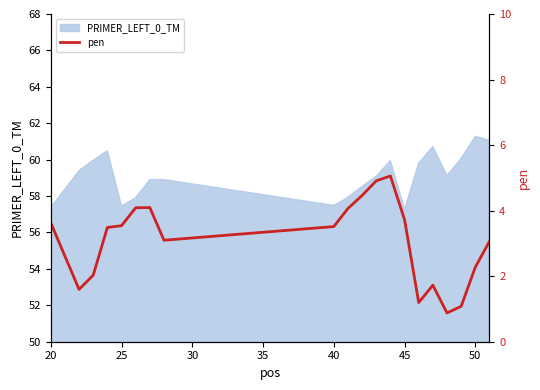

True or false: there are more than 2 points higher than both neighbors.

True